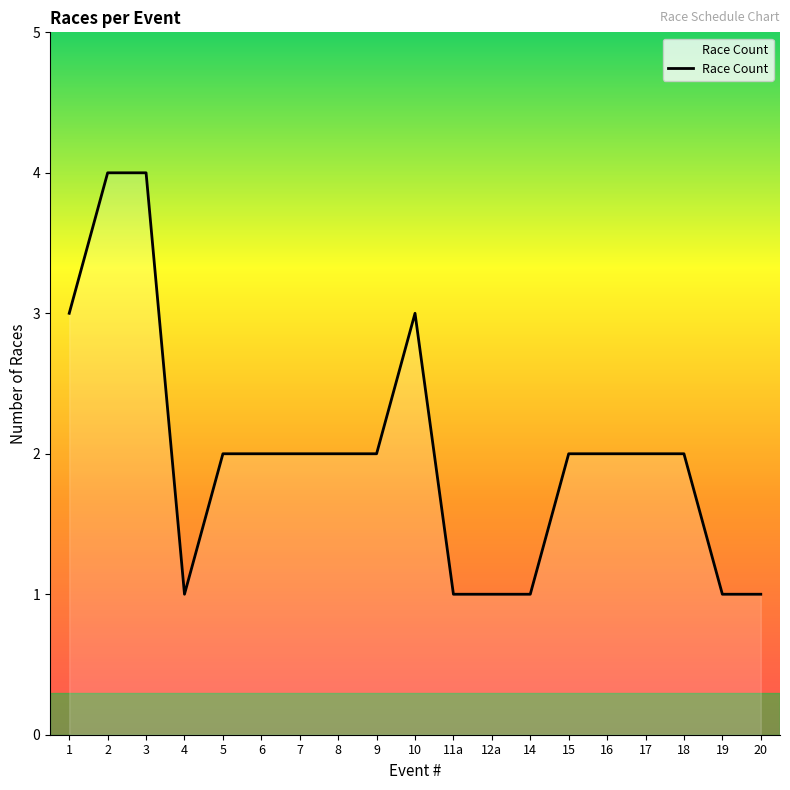

Where is the first local minimum?

4